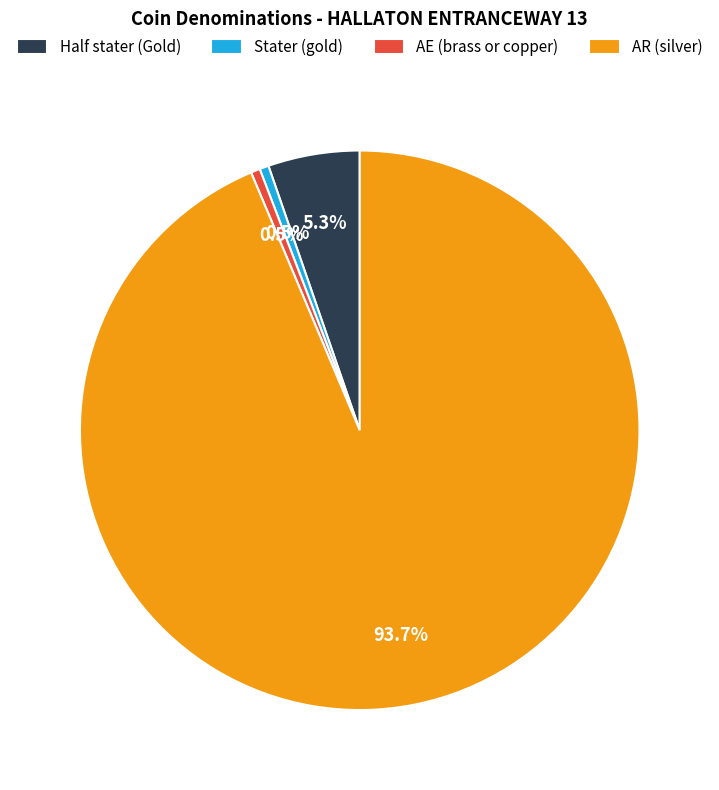

Between Stater (gold) and AR (silver), which is larger?

AR (silver)